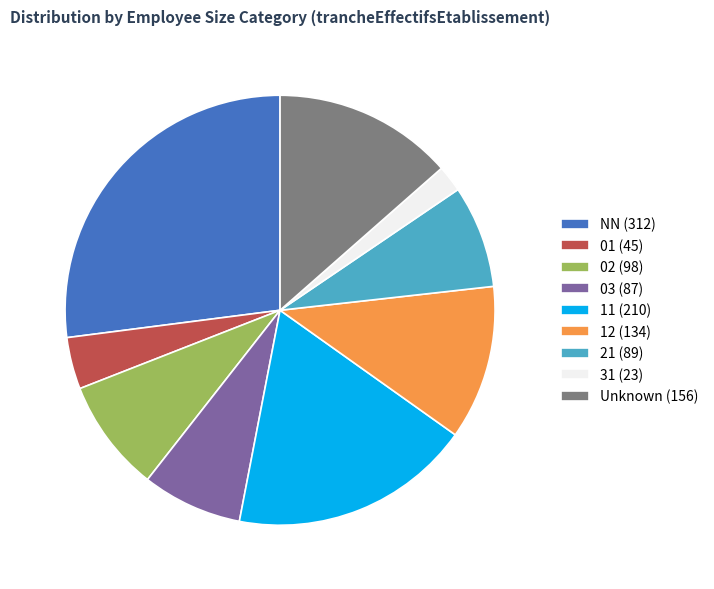

What is the ratio of the value at 21 (89) to the value at 03 (87)?

1.0